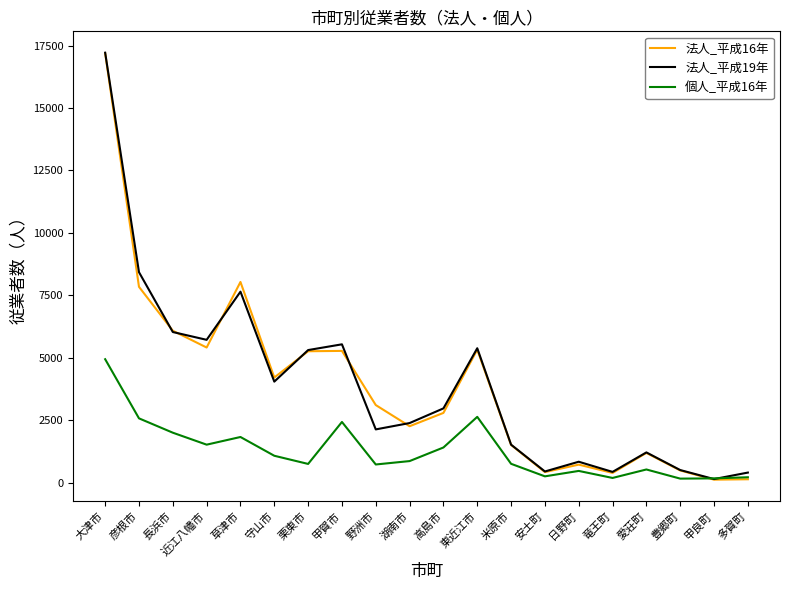

Which series has the largest range (max minus min)?

法人_平成16年